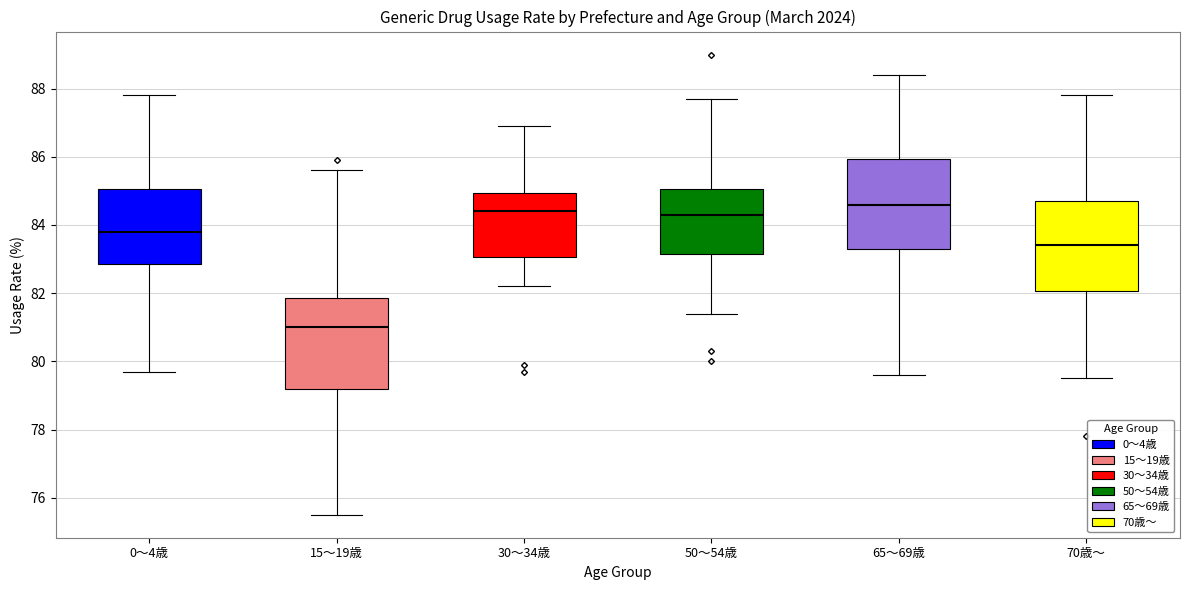

Where is the lower edge of the box for 65～69歳 on the y-axis? The values are not printed on the chart, so give them approximately, as read against the axis.

83.4